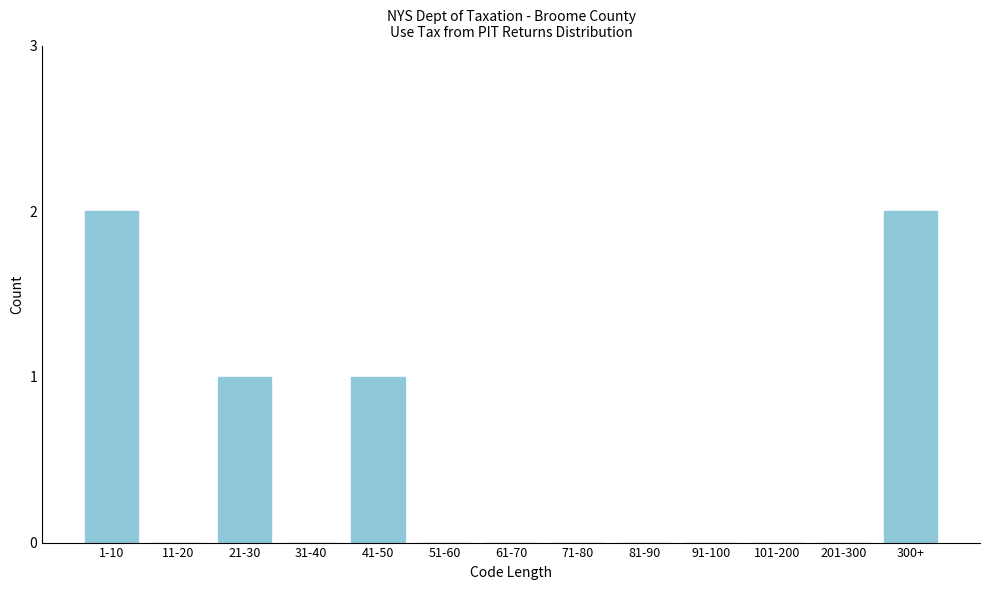

The value at 41-50 is 1. True or false?

True